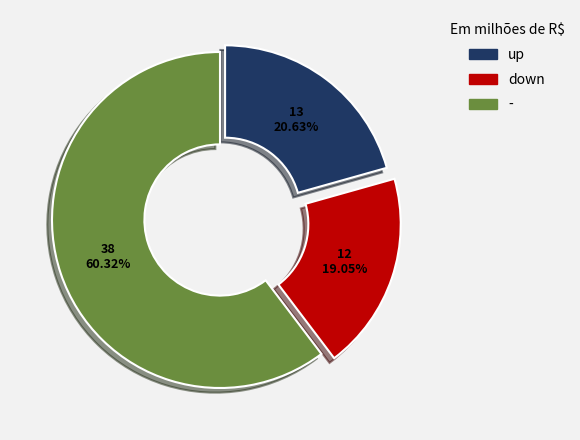

Rank the categories by value from lowest to highest.

down, up, -